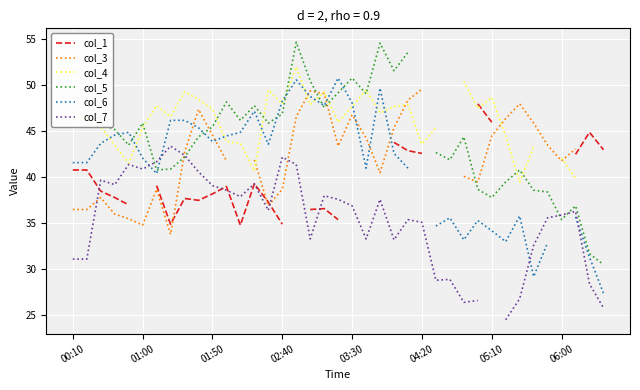

In col_3, how many points are lower than both neighbors (excluding endpoints)?

7